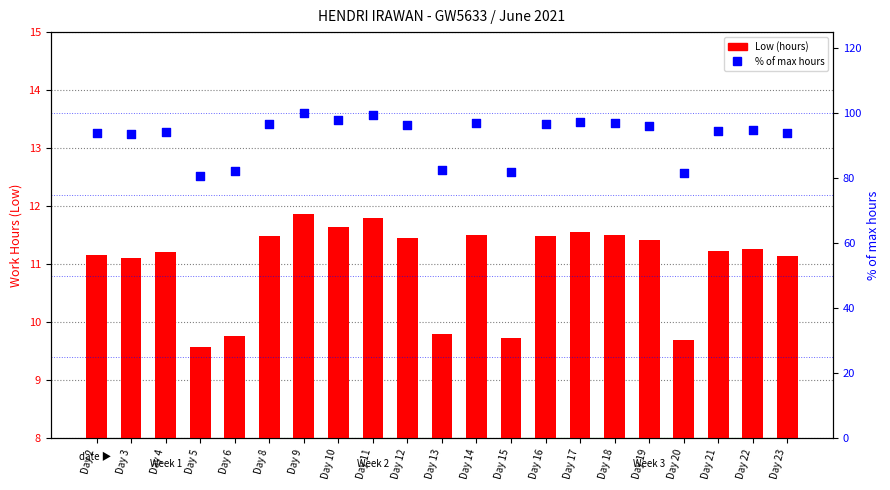

Is the value of Low (hours) at Day 10 greater than the value of % of max hours at Day 11?

No